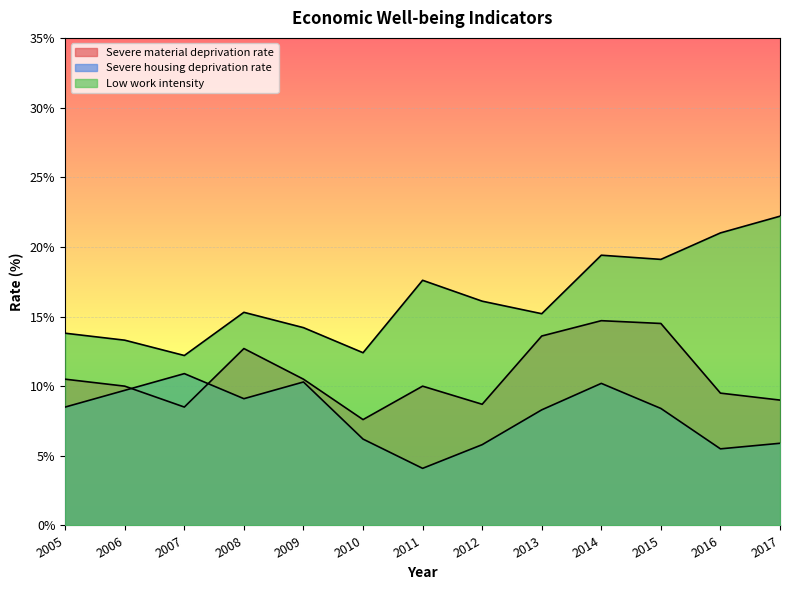

At which label does Severe material deprivation rate reach its peak?

2014